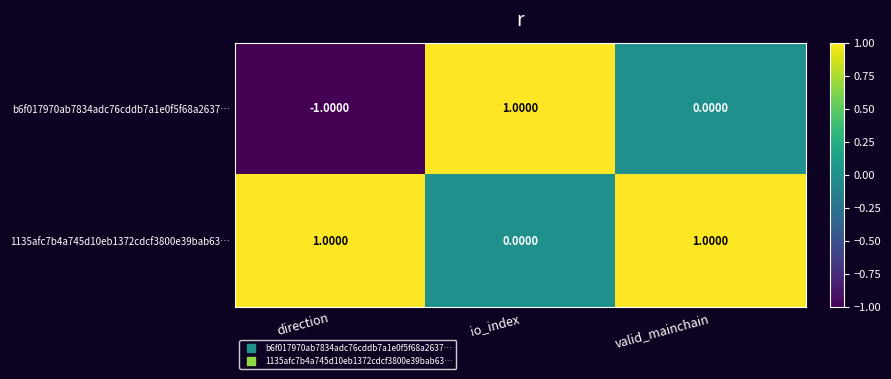

At which label does 1135afc7b4a745d10eb1372cdcf3800e39bab63… reach its minimum?

io_index